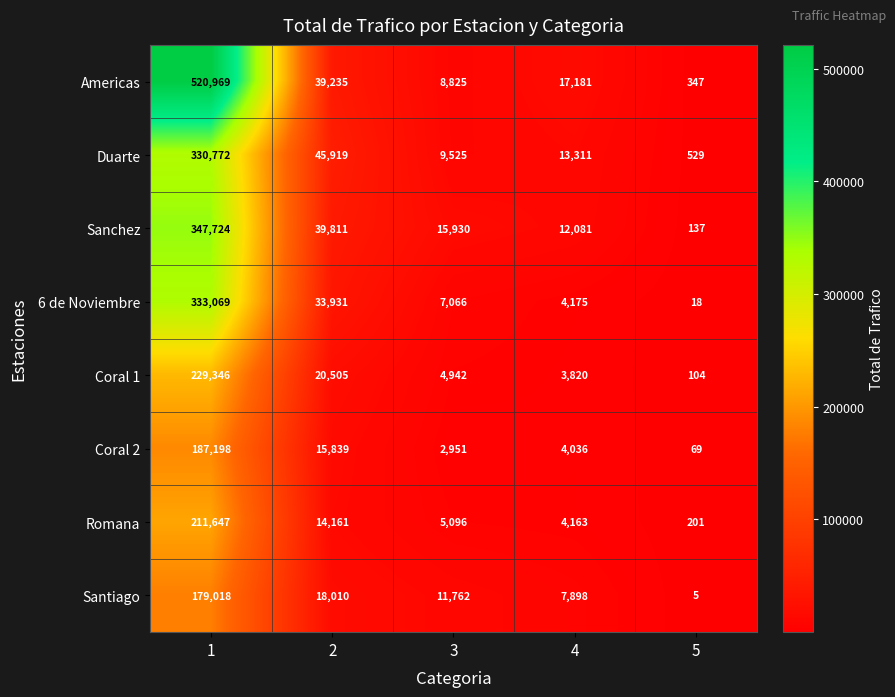

List the labels in order of Duarte value, largest first.

1, 2, 4, 3, 5